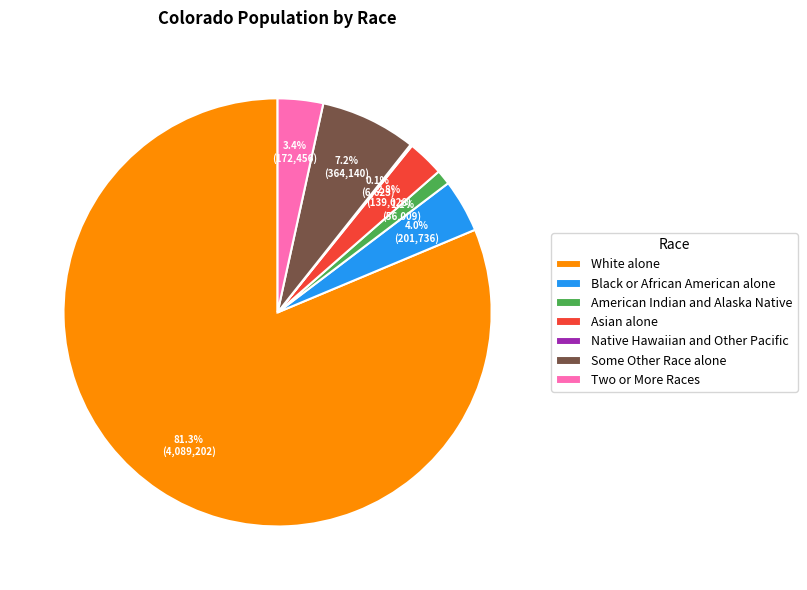

Is there any slice that represents more than half of the pie?

Yes